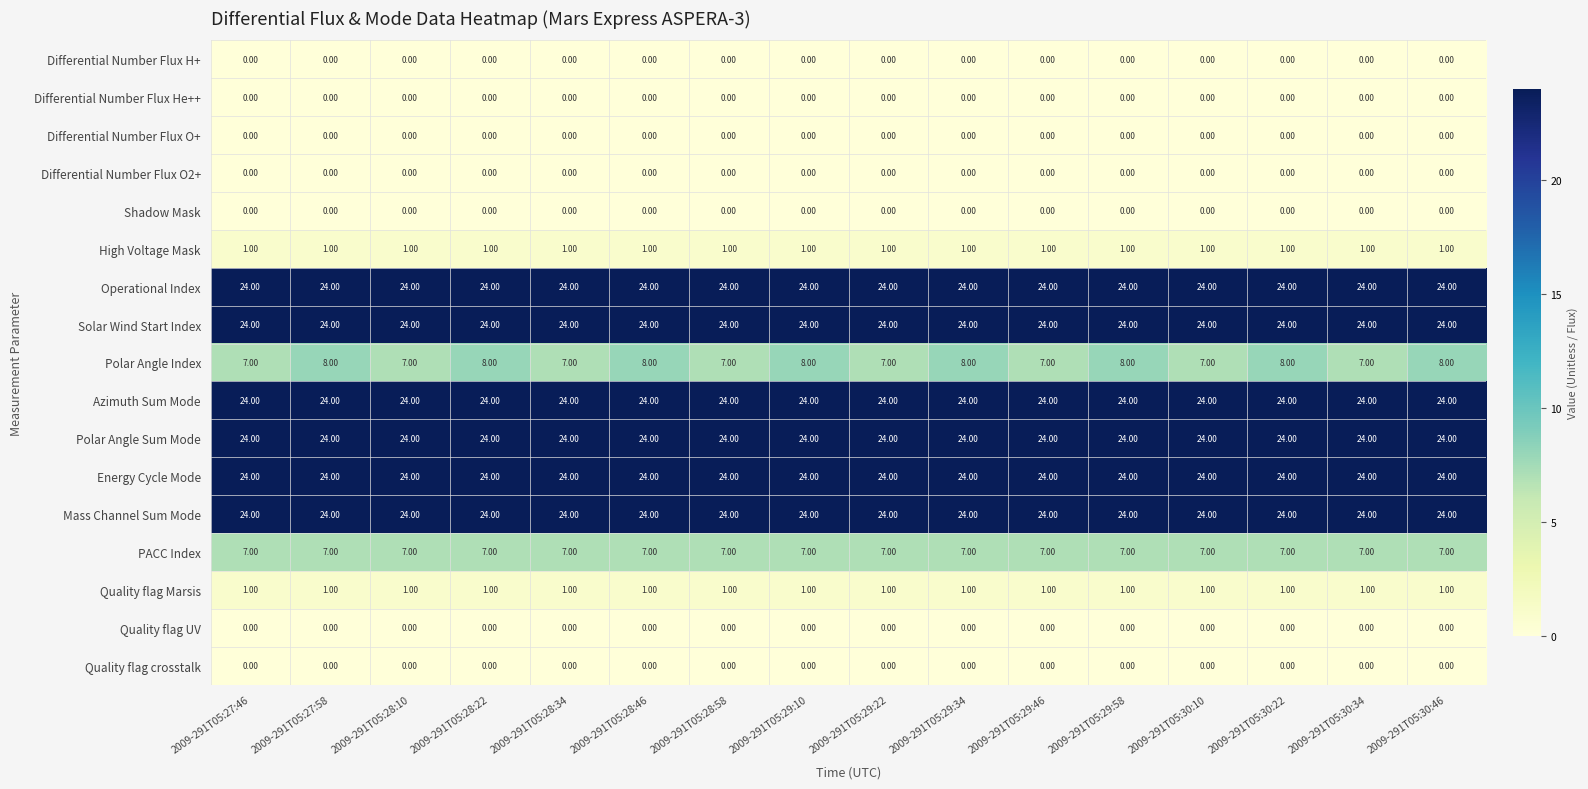

At how many categories does at least one series exceed 5?

16